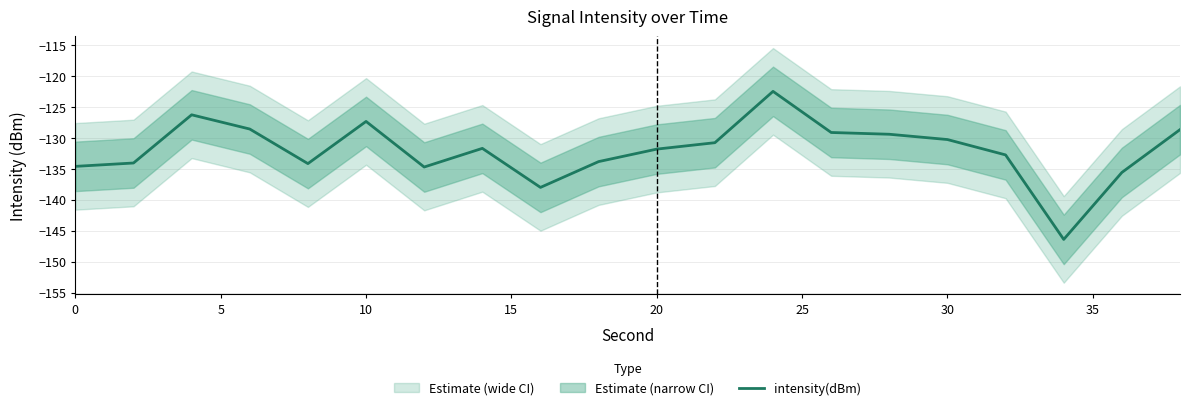

Is it true that intensity(dBm) equals -131.8 at 20?

True